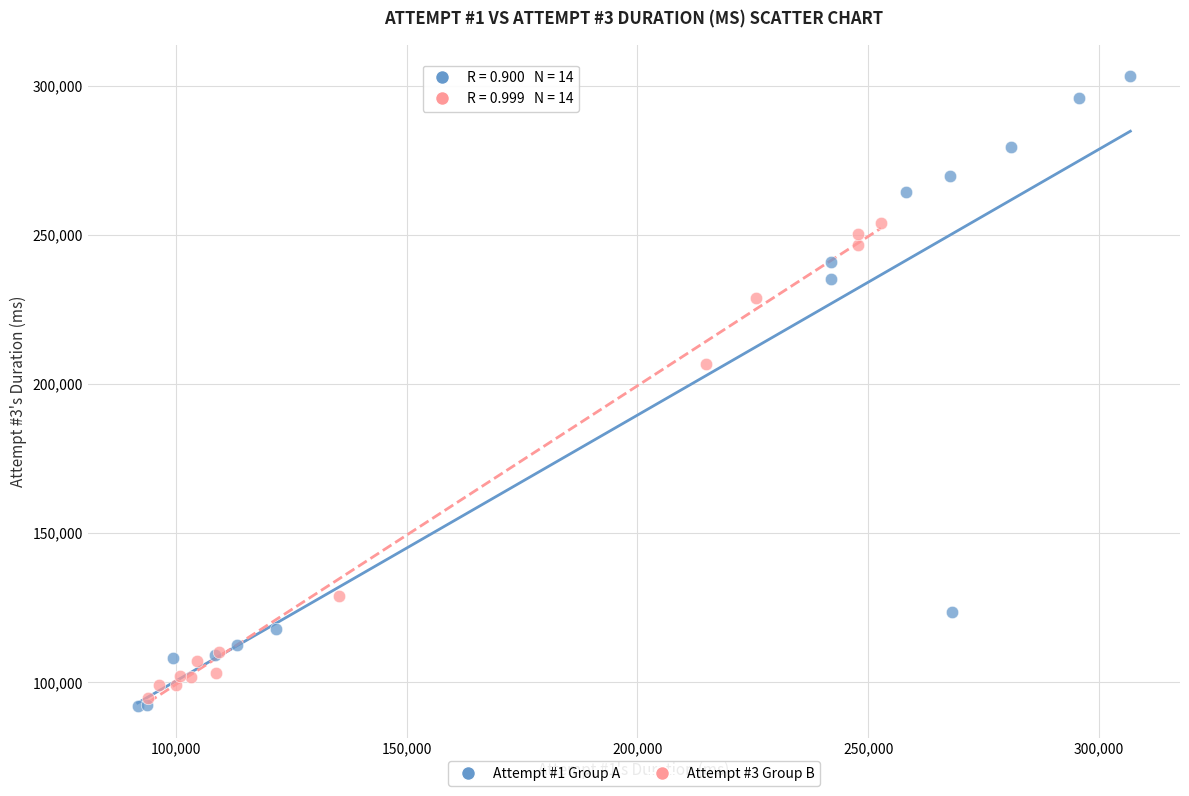

Which series contains the highest Y value?

Attempt #1 Group A